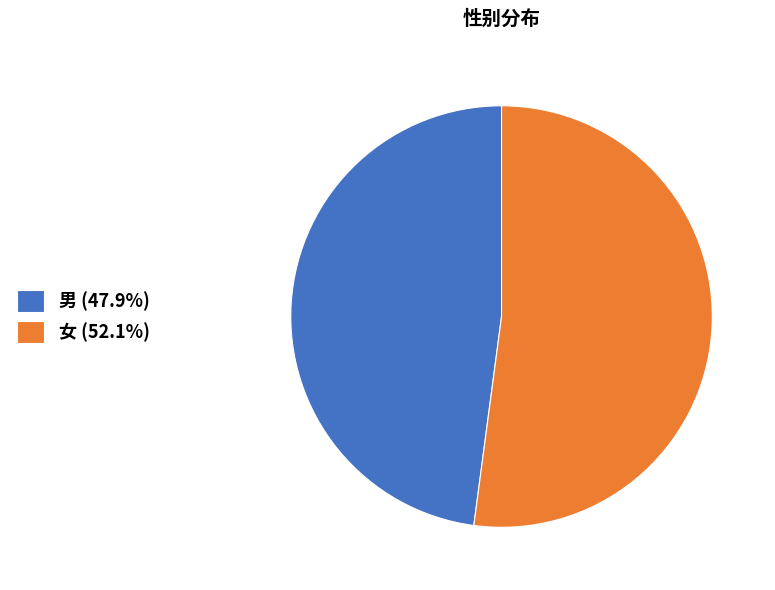

Do 女 and 男 together represent more than half of the pie?

Yes